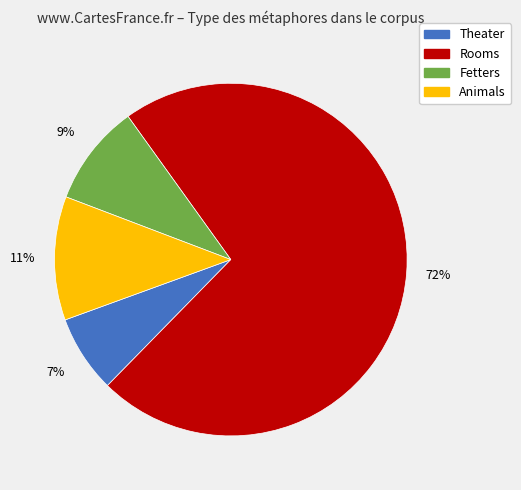

To the nearest percent, what is the average slice percentage?

25%